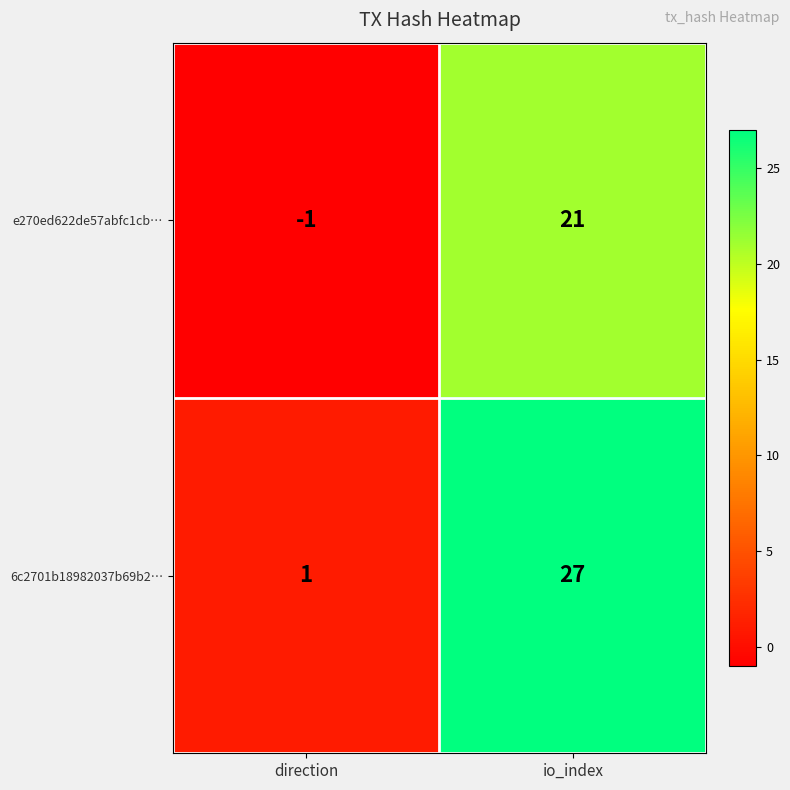

At which label is 6c2701b18982037b69b2… closest to 14?

direction